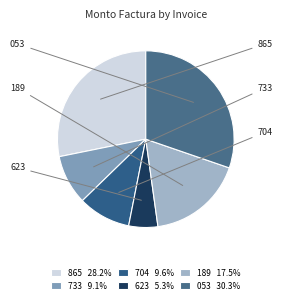

How many segments does this pie chart have?

6